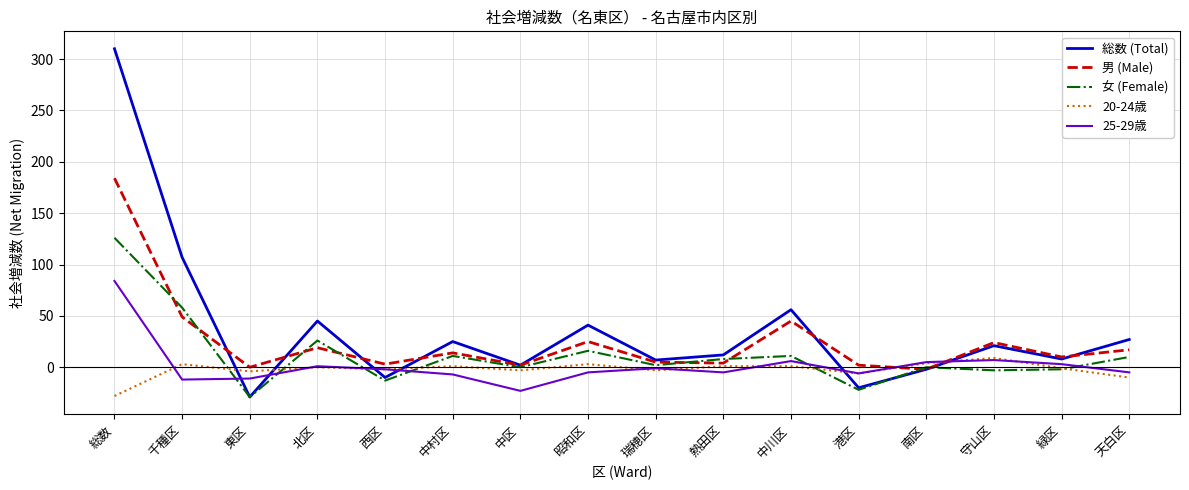

What is the sum of all 20-24歳 values?

-35